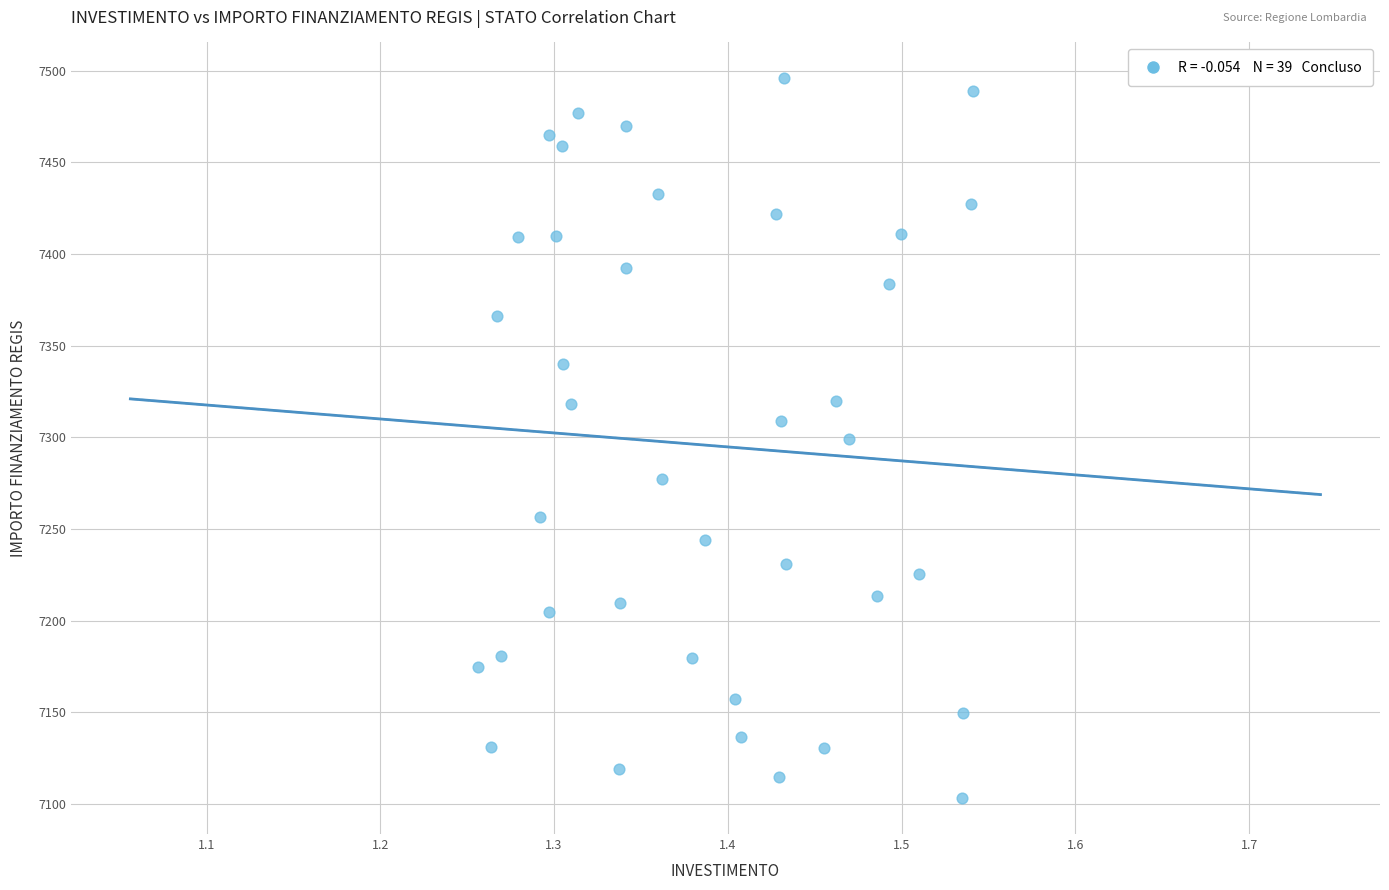

What is the range of X values (max minus min)?

0.3